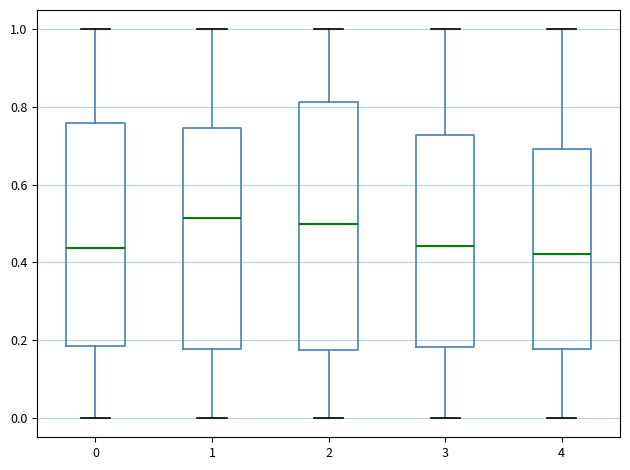

Reading left to right, transcribe this box plot: for each box, give where its median line is, the range the box spans, and where its two whiskers end, as read against the y-axis. The values are not printed on the chart, so give them approximately, as read against the axis.

0: median 0.44, box 0.18 to 0.76, whiskers 0.00 to 1.00
1: median 0.52, box 0.18 to 0.74, whiskers 0.00 to 1.00
2: median 0.50, box 0.18 to 0.82, whiskers 0.00 to 1.00
3: median 0.44, box 0.18 to 0.72, whiskers 0.00 to 1.00
4: median 0.42, box 0.18 to 0.70, whiskers 0.00 to 1.00